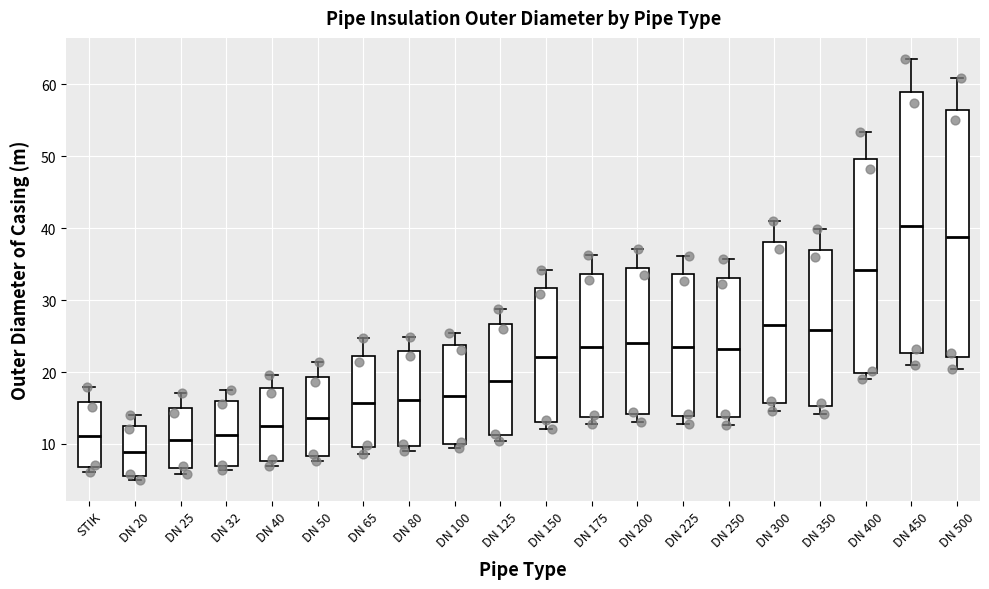

Where is the upper edge of the box for DN 175 on the y-axis? The values are not printed on the chart, so give them approximately, as read against the axis.

34